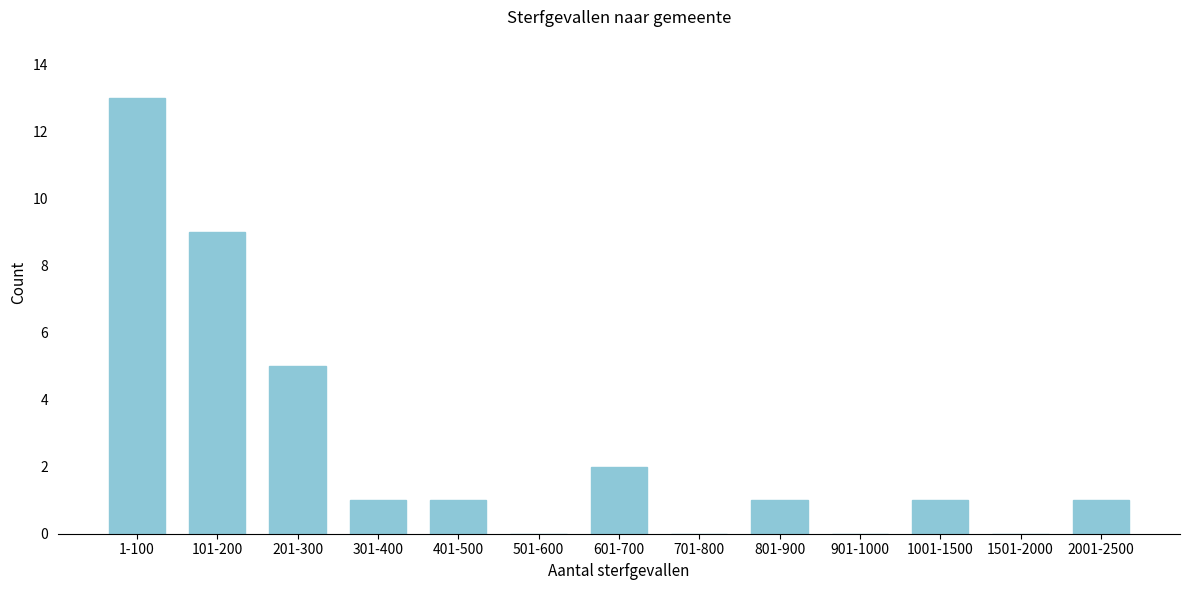

Reading right to left, transcribe all the data shown in this chart.

2001-2500=1	1501-2000=0	1001-1500=1	901-1000=0	801-900=1	701-800=0	601-700=2	501-600=0	401-500=1	301-400=1	201-300=5	101-200=9	1-100=13